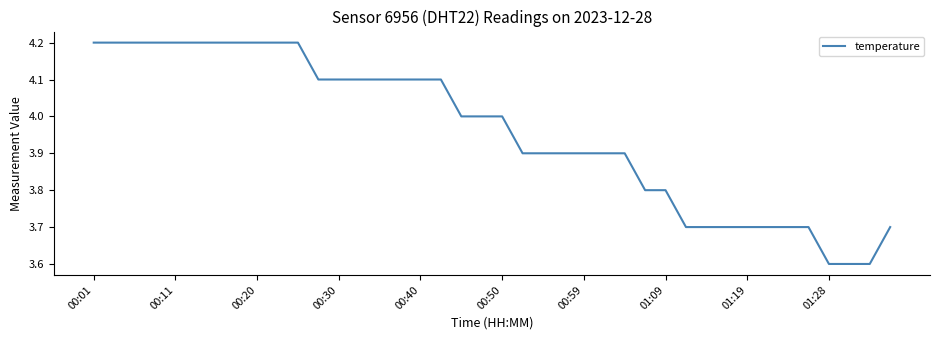

What is the maximum value shown in the chart?

4.2